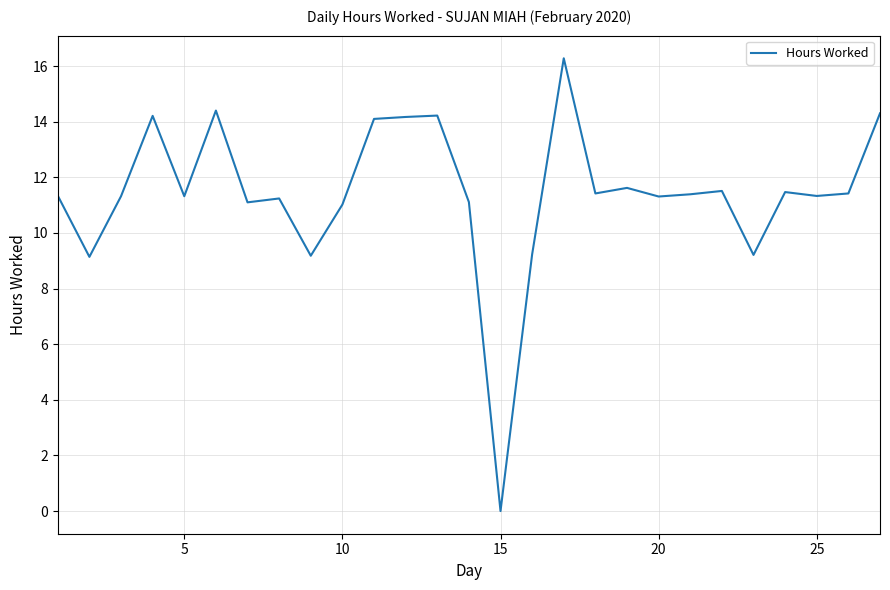

What is the greatest value displayed?

16.3